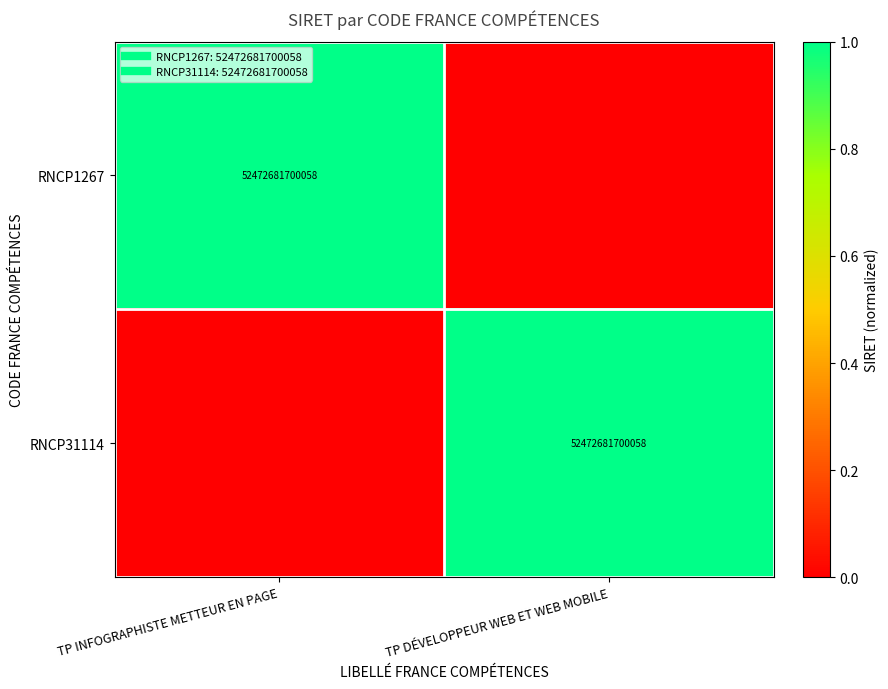

At how many categories does at least one series exceed 0?

2